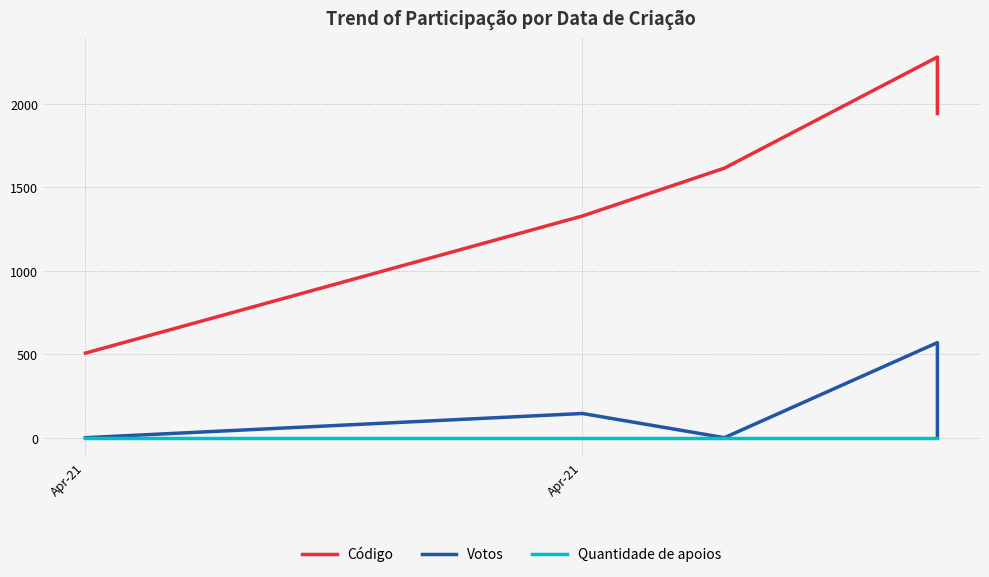

True or false: Votos has a value of 828 at 3.

False